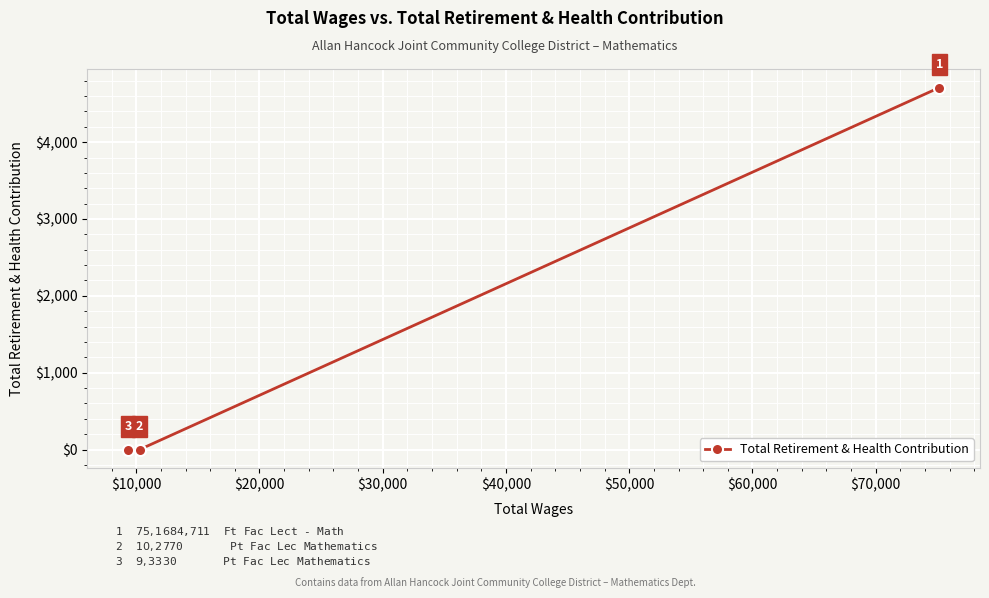

What is the difference between the maximum and second lowest values?

4711